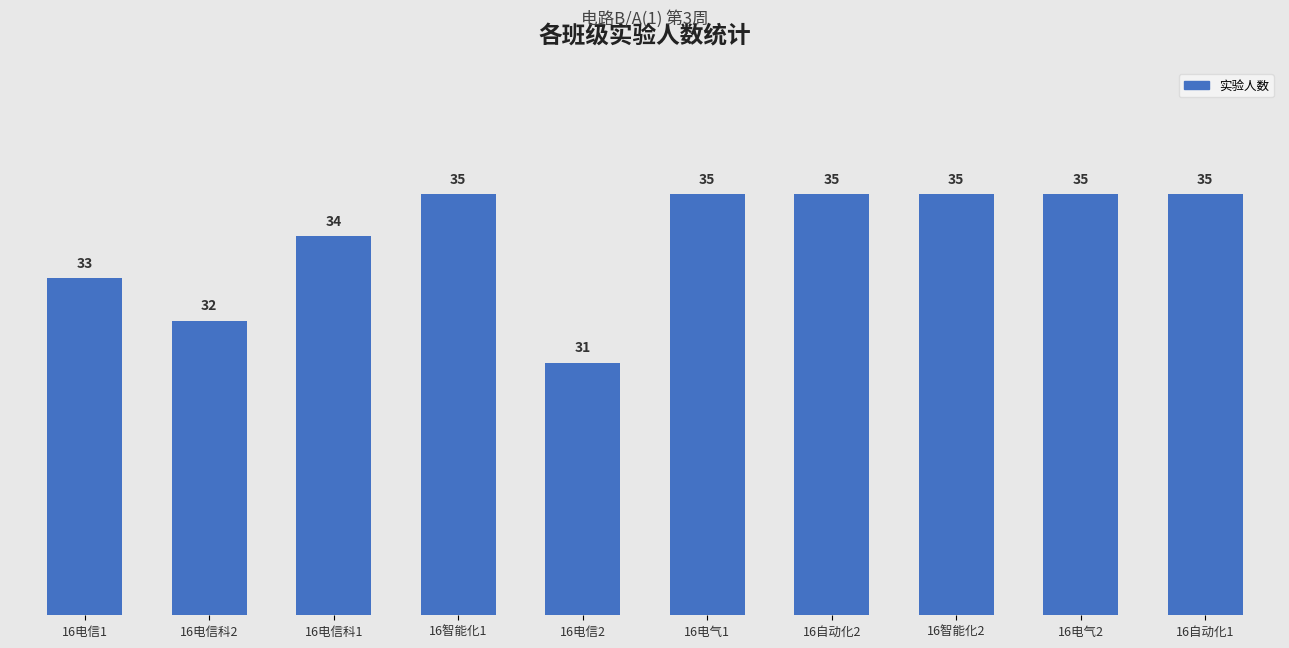

What is the maximum value shown in the chart?

35